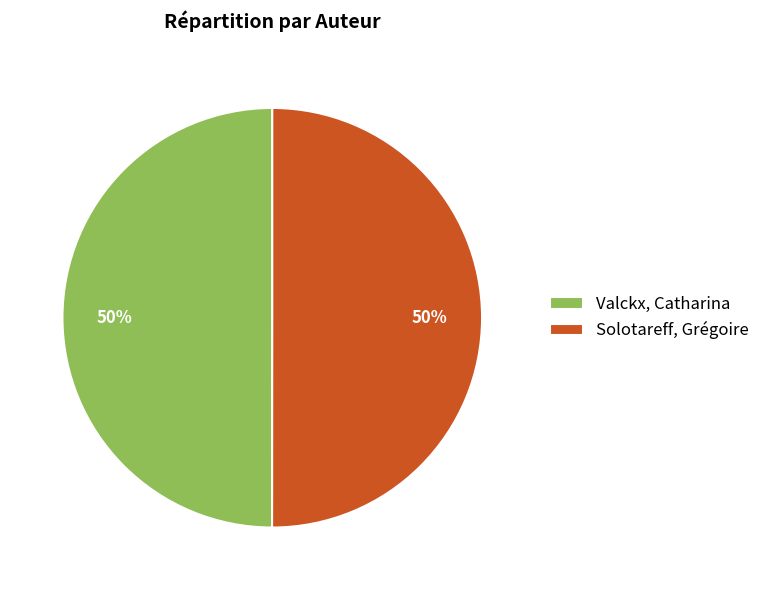

To the nearest percent, what portion does Valckx, Catharina represent?

50%